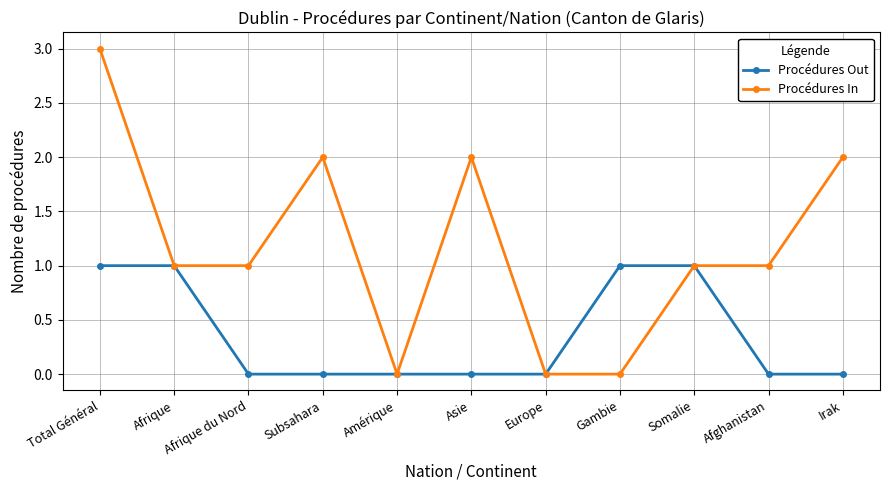

List the series in order of their peak value, highest first.

Procédures In, Procédures Out